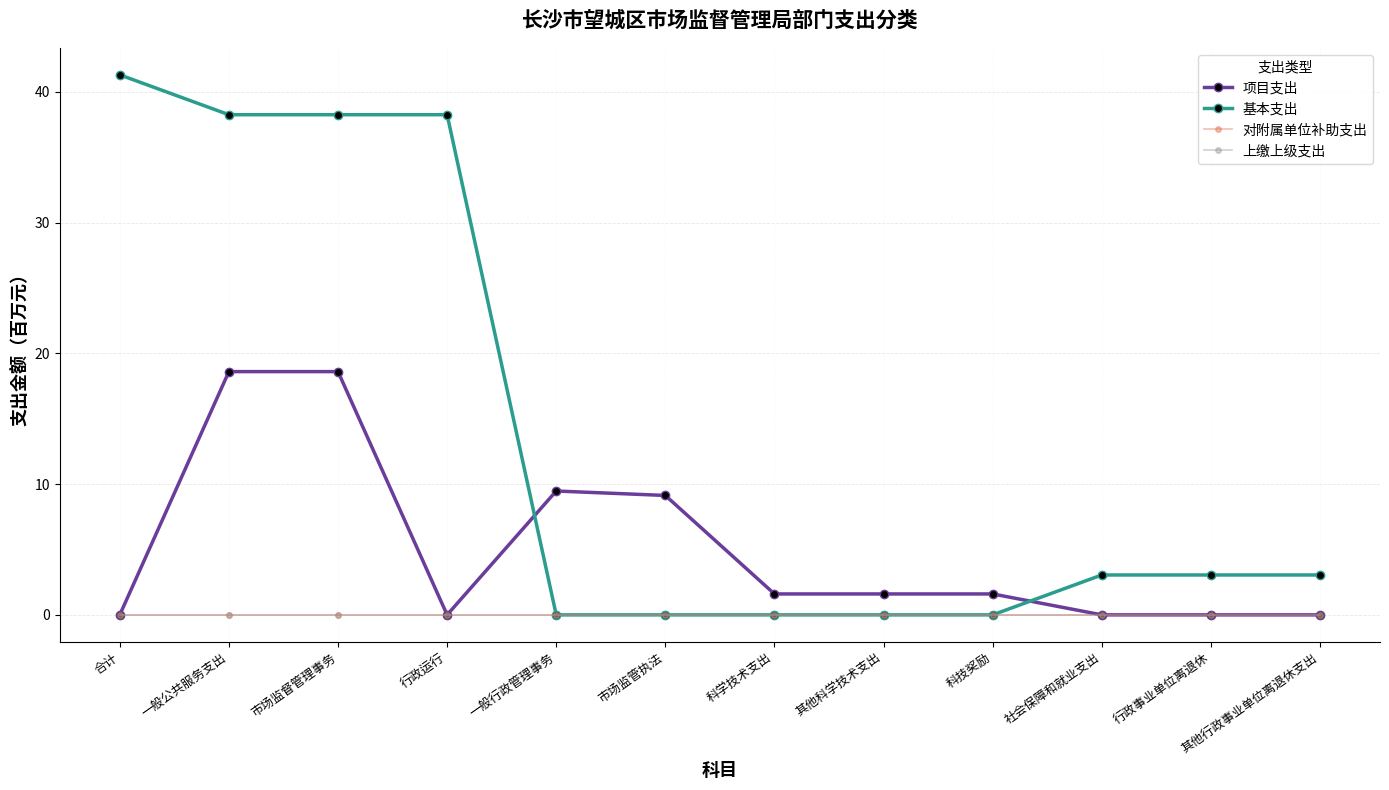

Does the chart have visible grid lines?

Yes